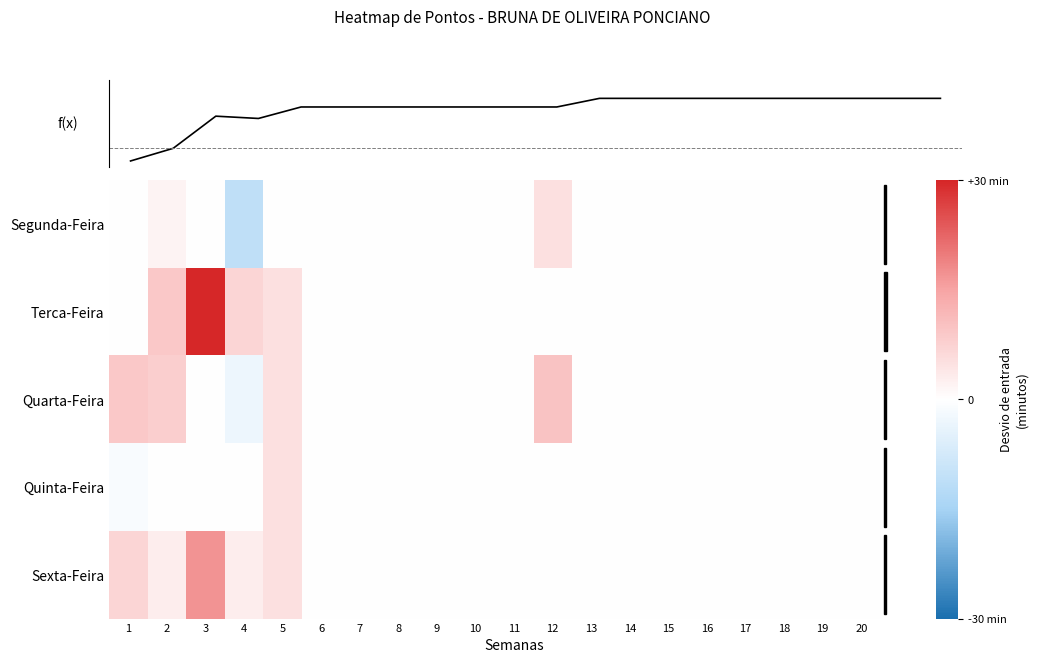

Which category has the lowest value across all series?

4